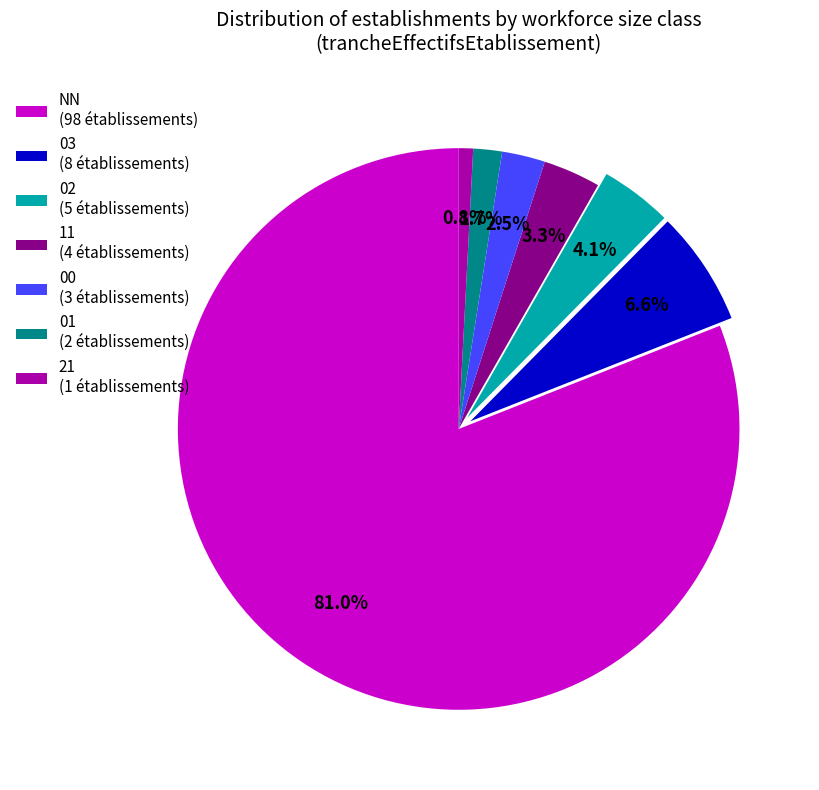

How much of the chart is everything except 21?

99.2%